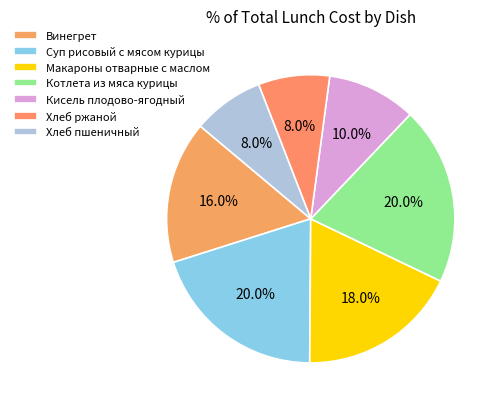

The Кисель плодово-ягодный slice represents 16% of the pie. True or false?

False